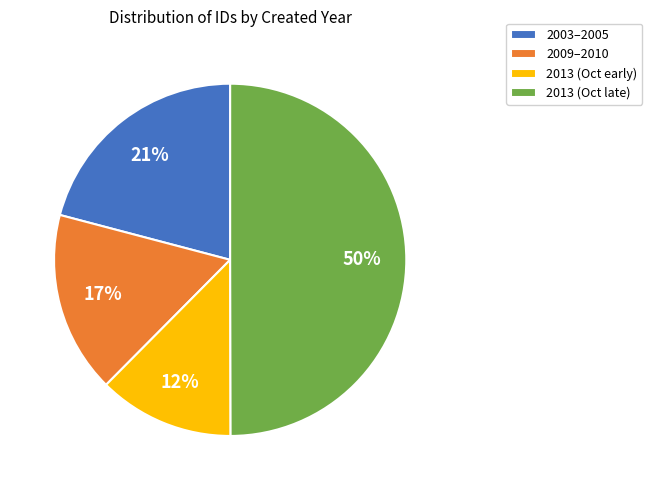

Between 2003–2005 and 2013 (Oct late), which is larger?

2013 (Oct late)